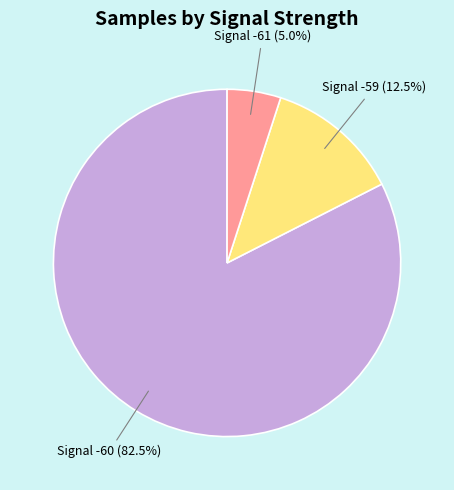

Does Signal -61 represent more than half of the total?

No